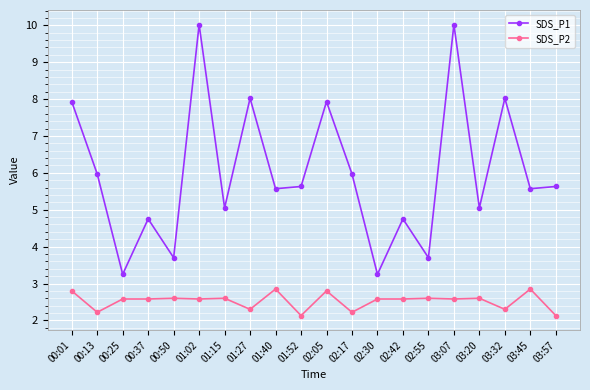

The value of SDS_P1 at 03:32 is 12.0. True or false?

False